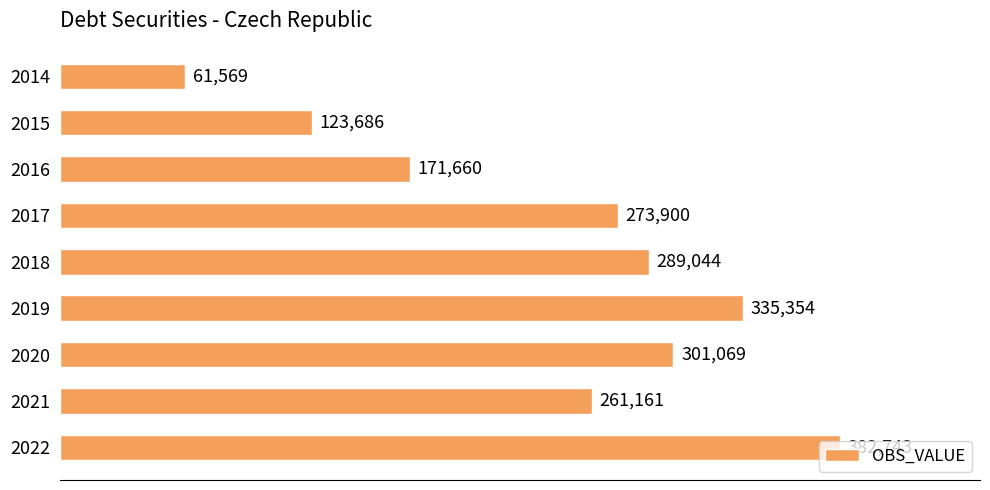

Which label corresponds to the largest value in the chart?

2022